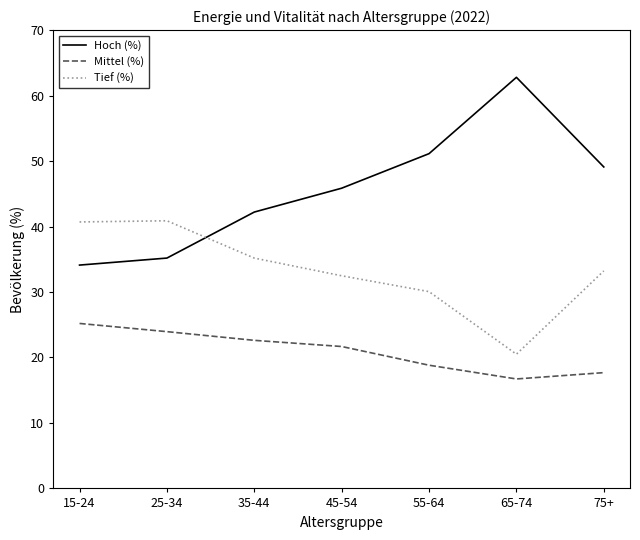

What is the sum of the Mittel (%) values at 65-74 and 45-54?

38.4